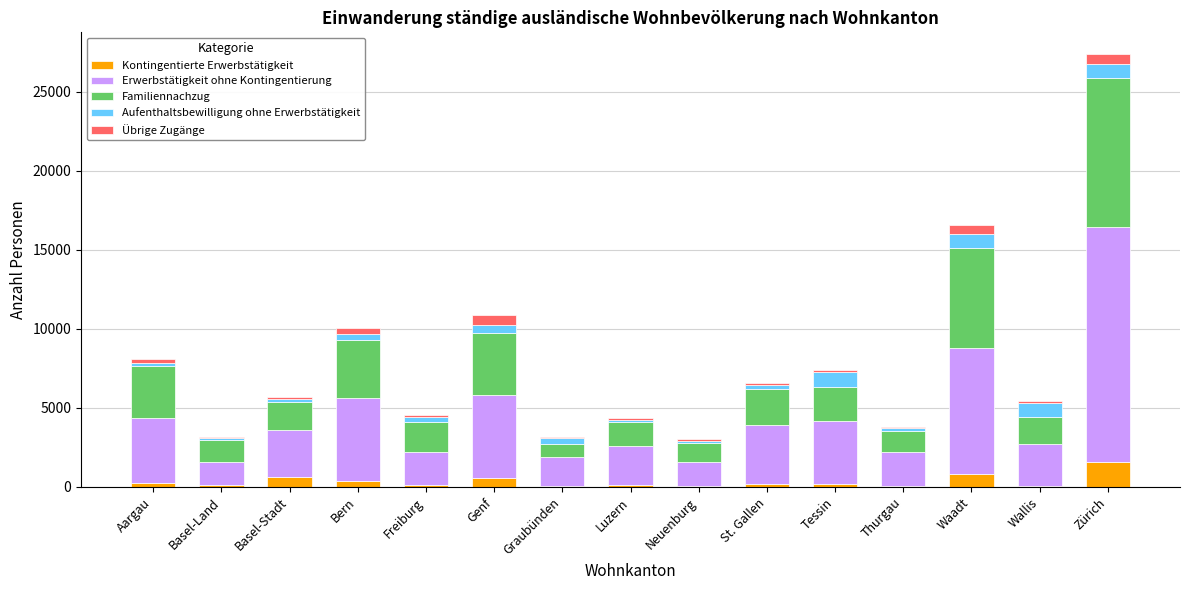

At which category is the sum across all series the highest?

Zürich